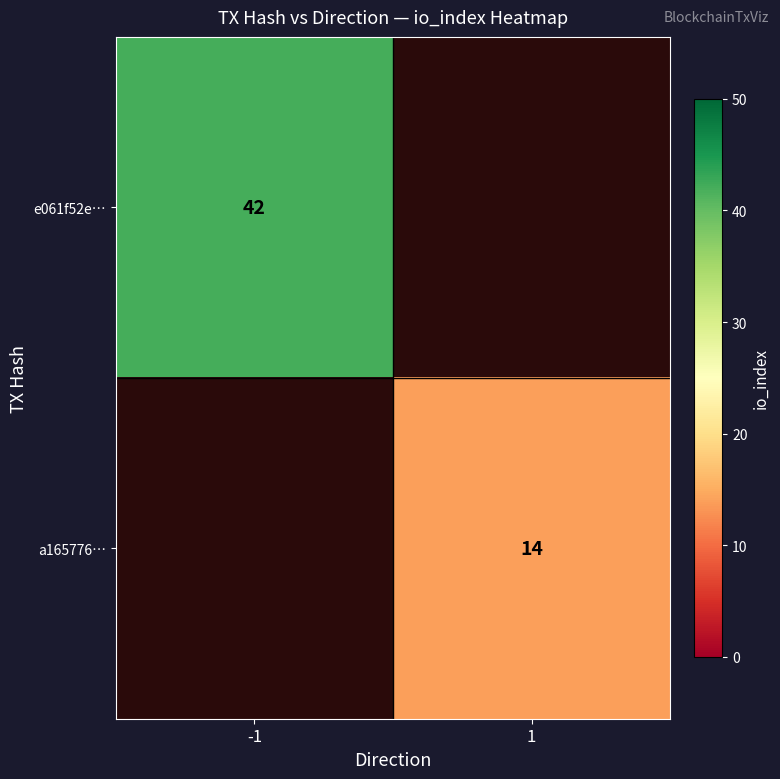

Is it true that a165776… equals 14 at 1?

True